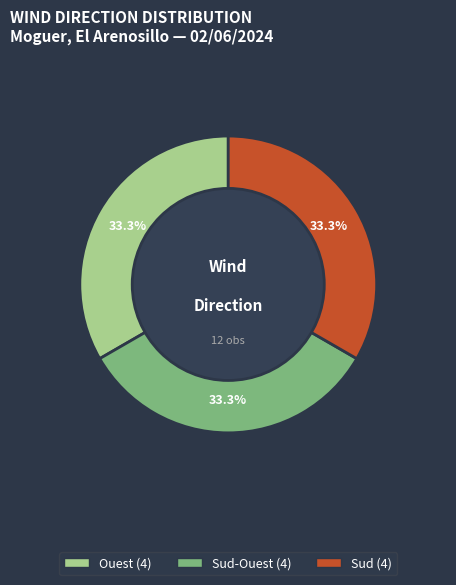

Is there a majority slice in this chart?

No